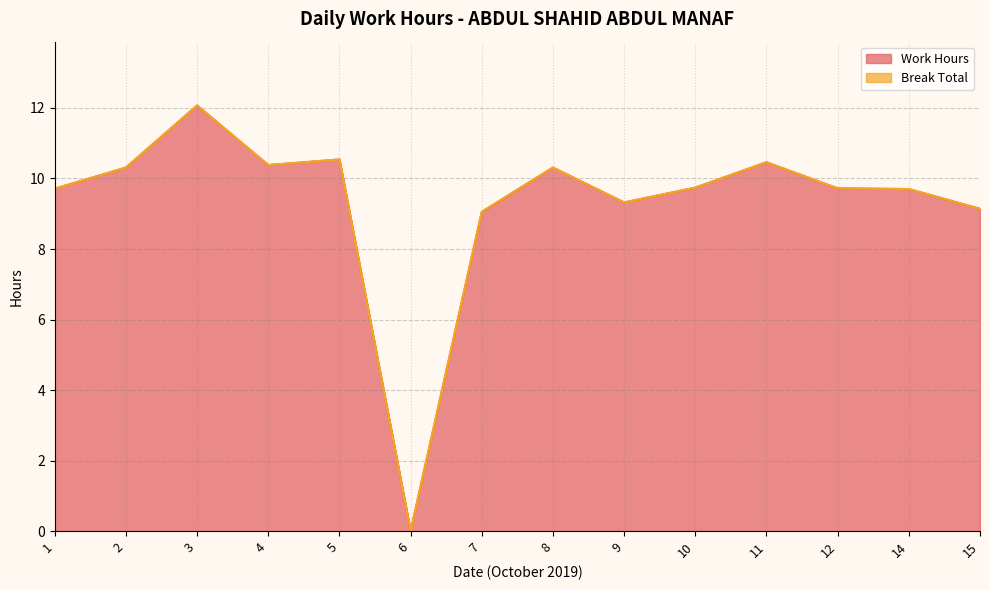

Where does the data first go above 9?

1